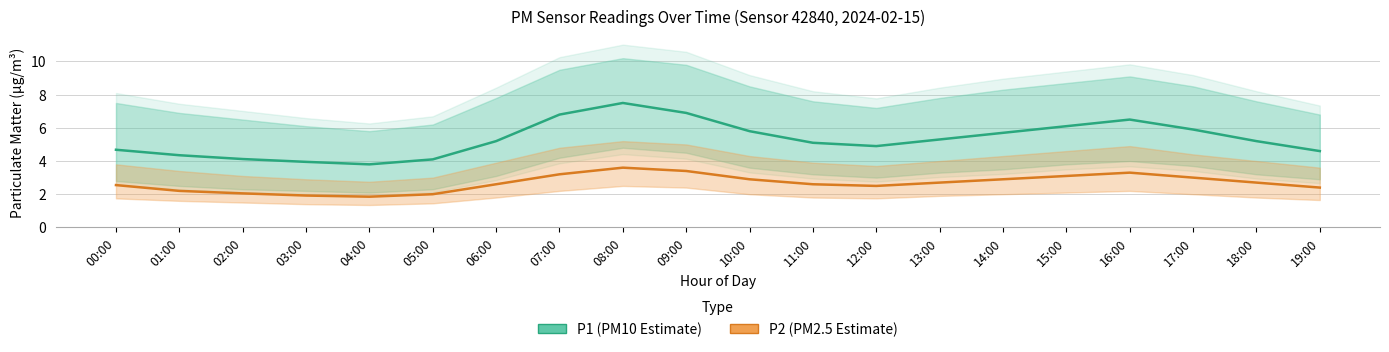

At which category does the chart reach its peak across all series?

08:00